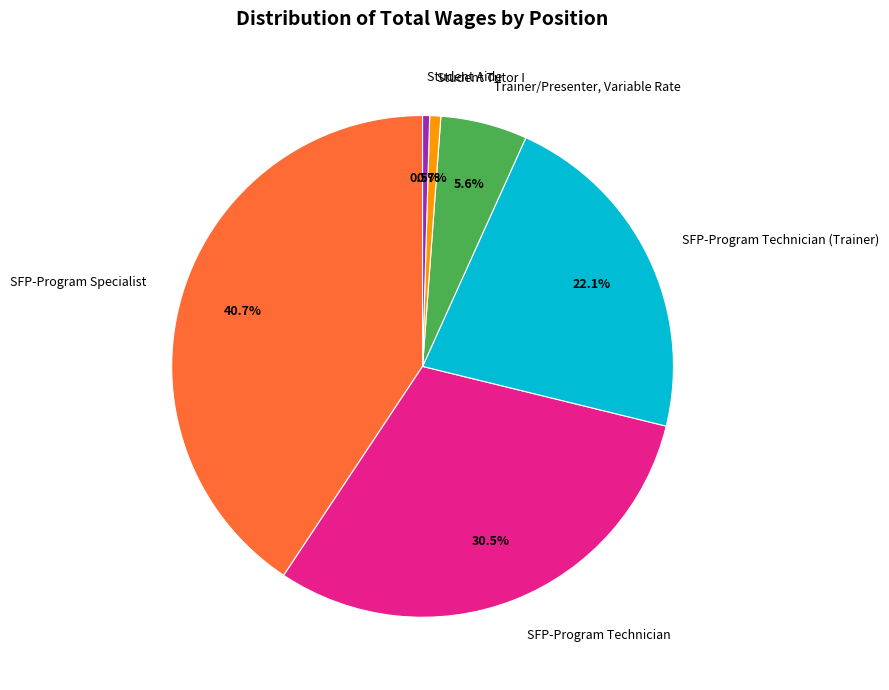

Combined, what portion of the pie is Student Tutor I and Trainer/Presenter, Variable Rate?

6.3%